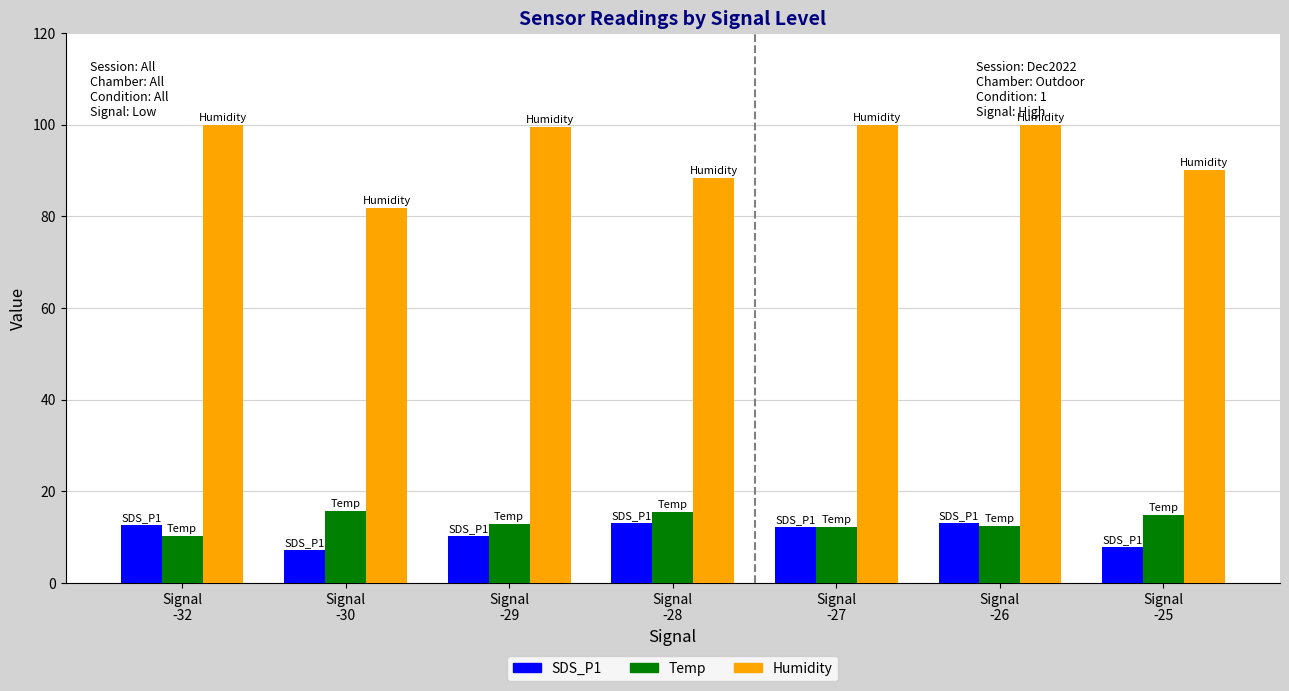

The value of Temp at Signal
-25 is 14.8. True or false?

True